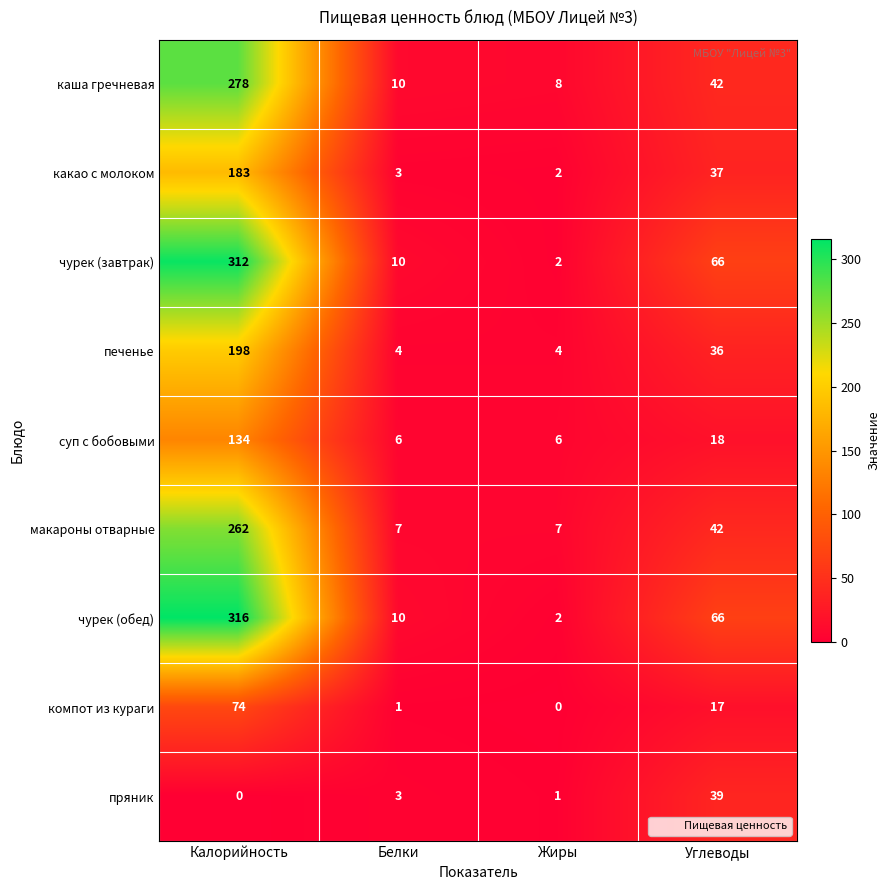

What is the sum of the каша гречневая values at Белки and Калорийность?

288